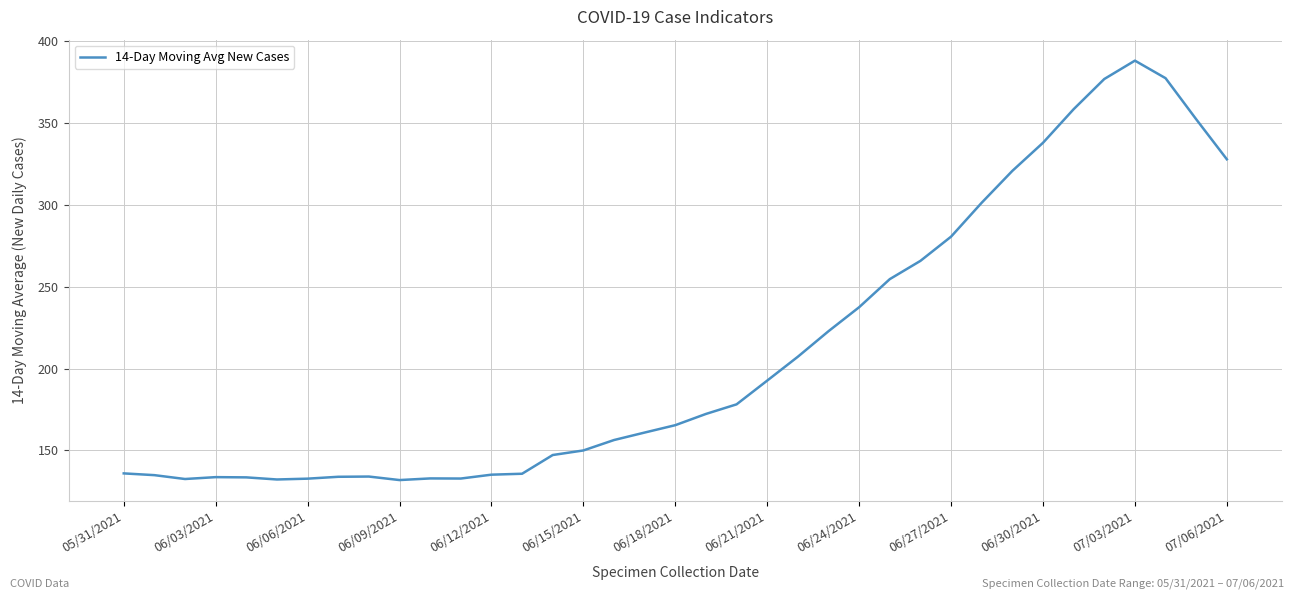

What is the minimum value shown in the chart?

131.9